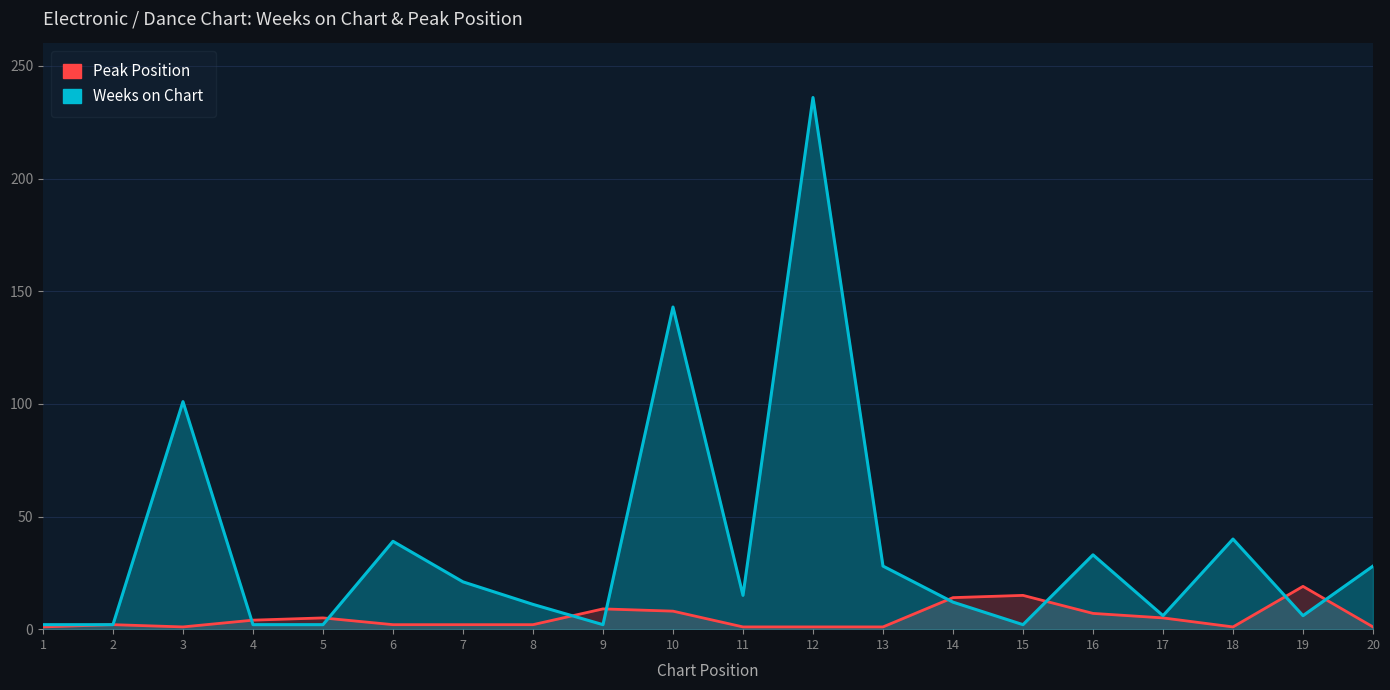

Where is the first local minimum for Weeks on Chart?

9